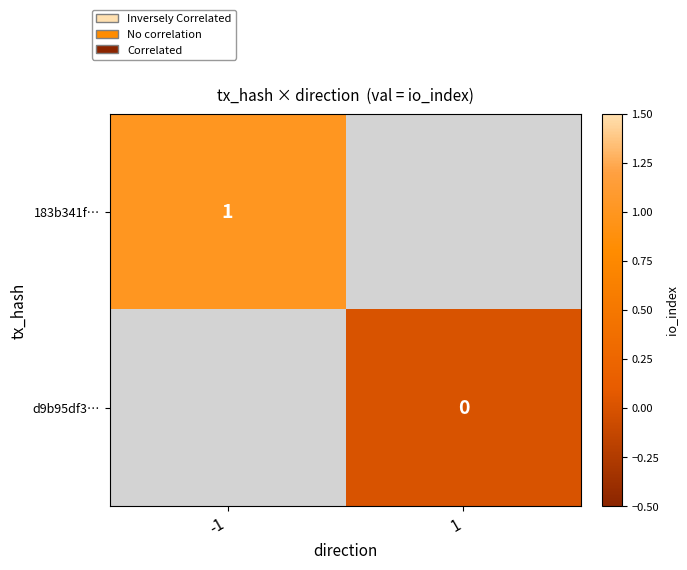

The value of 183b341f… at -1 is 1. True or false?

True